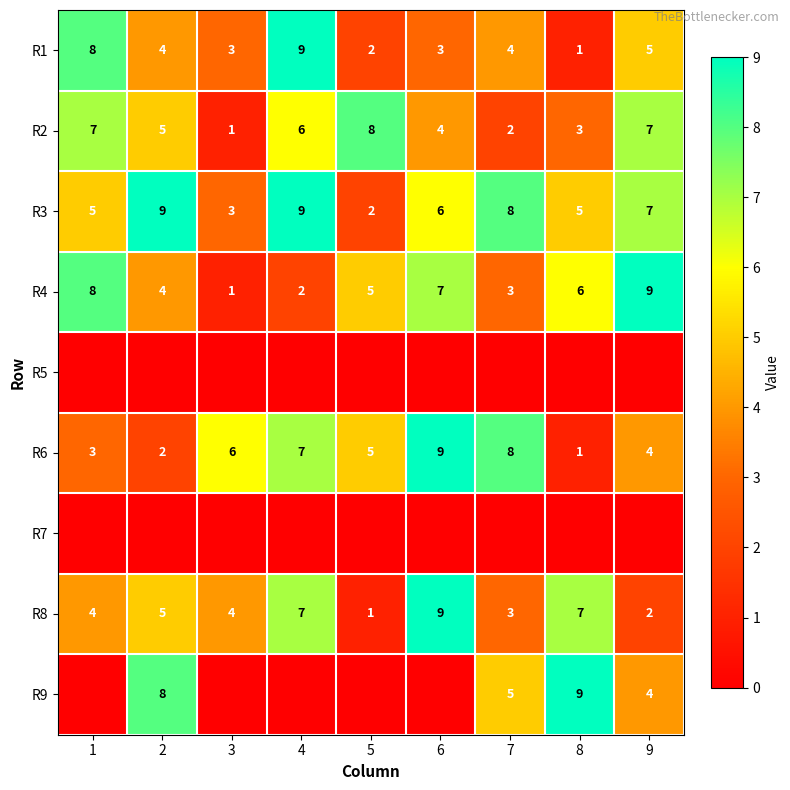

Count the R3 values in the range 5 to 8.

5